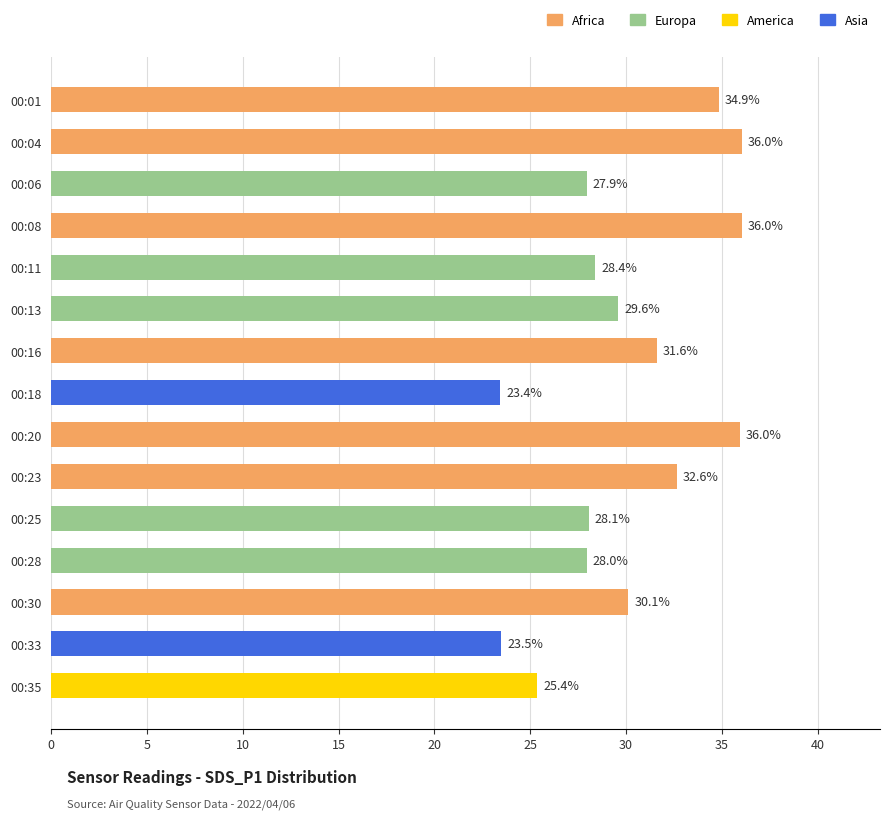

What is the sum of all values?

451.6